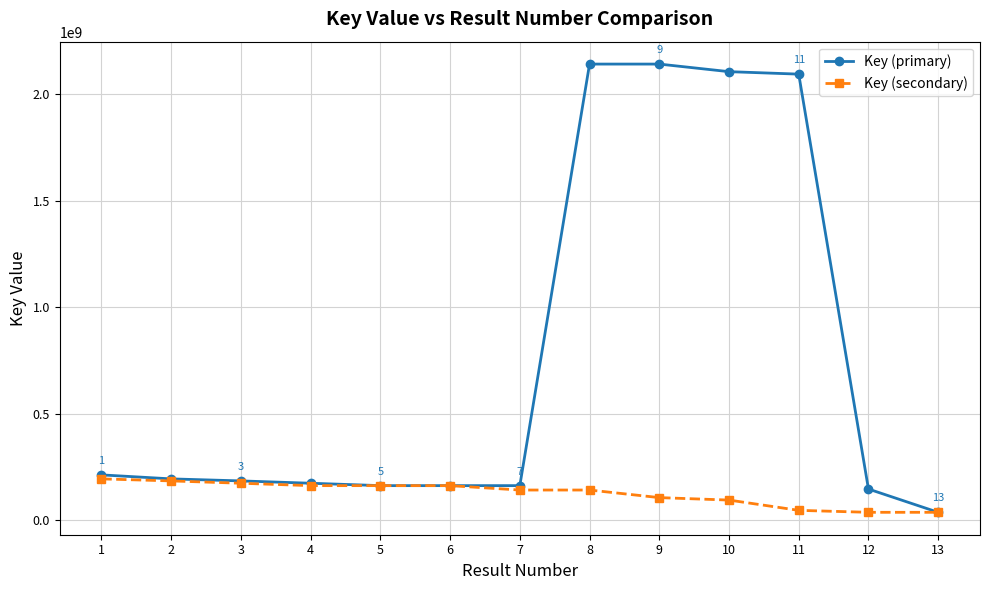

What are all the series names shown in the legend?

Key (primary), Key (secondary)